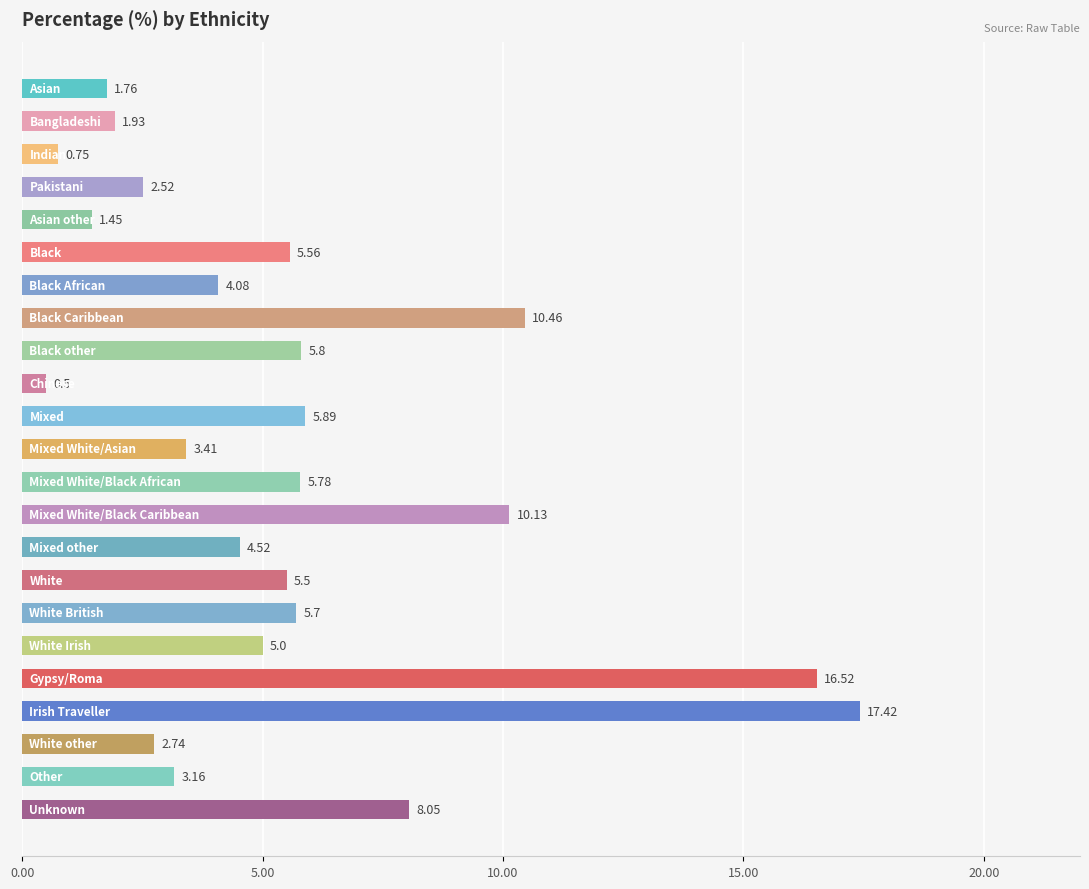

What is the difference between the maximum and second lowest values?

16.7